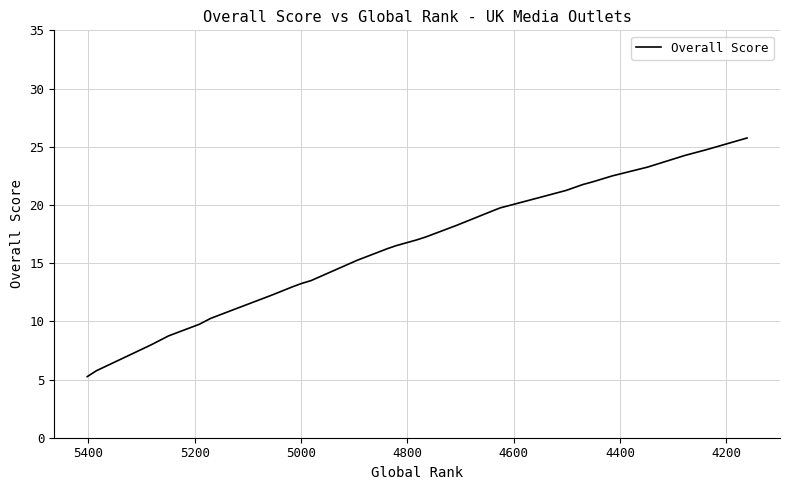

What is the value of the 15th point from the left?

13.0